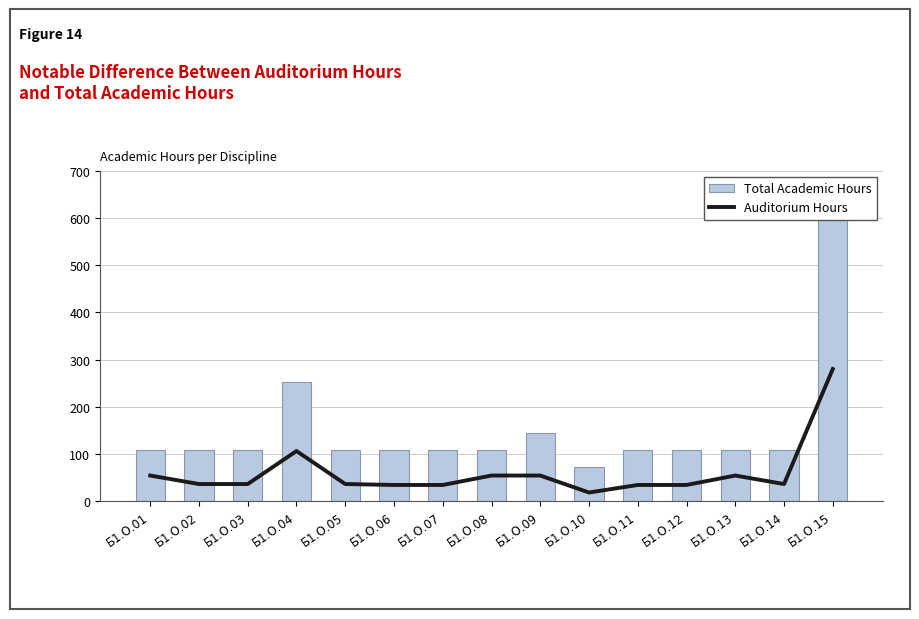

List the series in order of their peak value, lowest first.

Auditorium Hours, Total Academic Hours